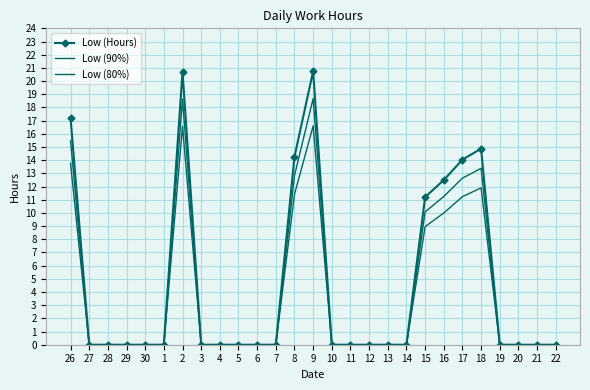

At which category is the sum across all series the highest?

9